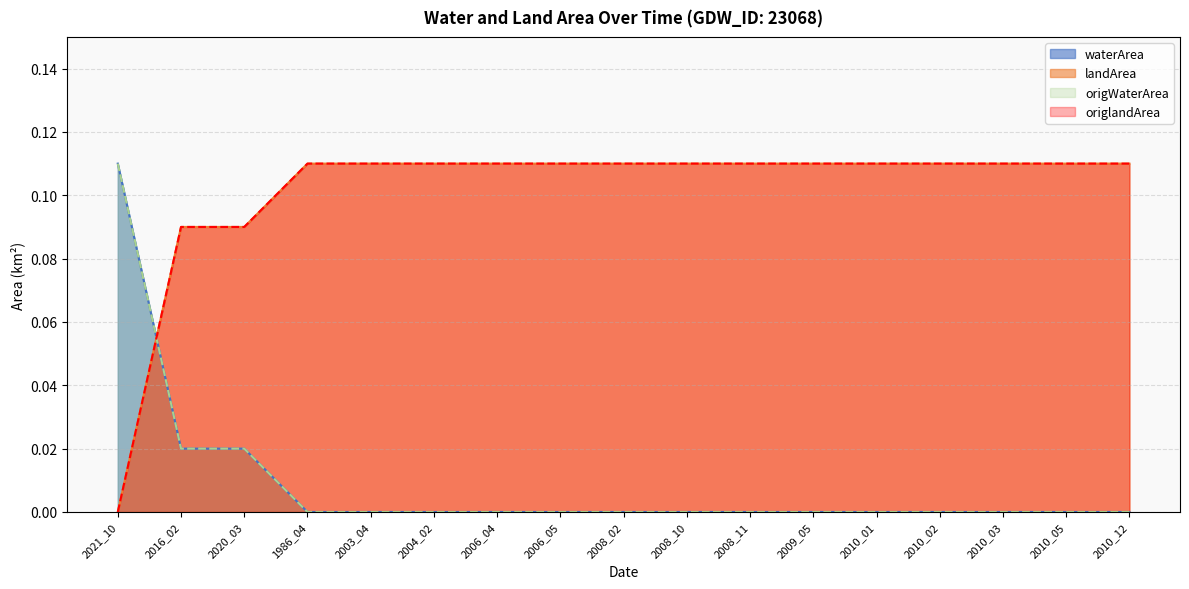

Which series changed the most between 2008_02 and 2010_01?

waterArea